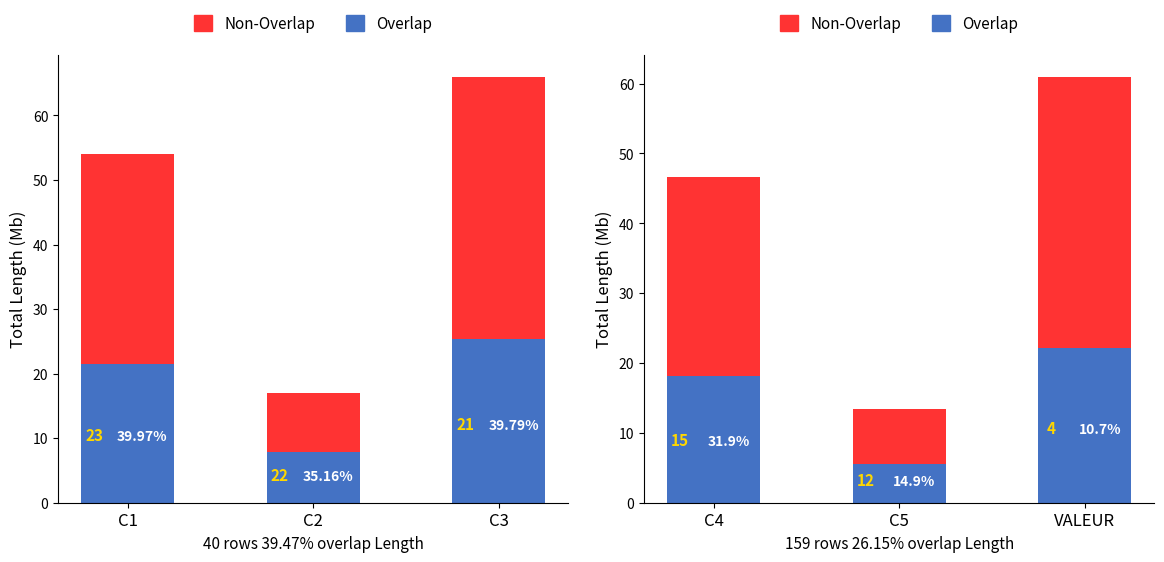

What is the difference between the Overlap values at VALEUR and C5?

16.5